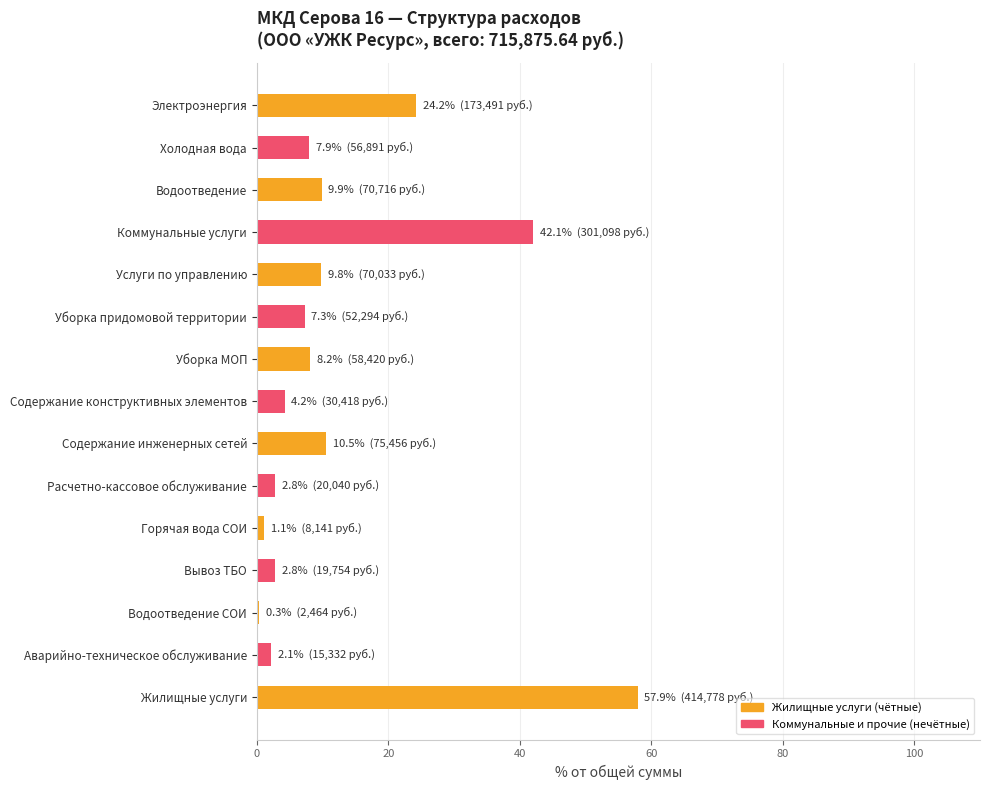

The chart shows a value of 18.6 at Жилищные услуги. True or false?

False